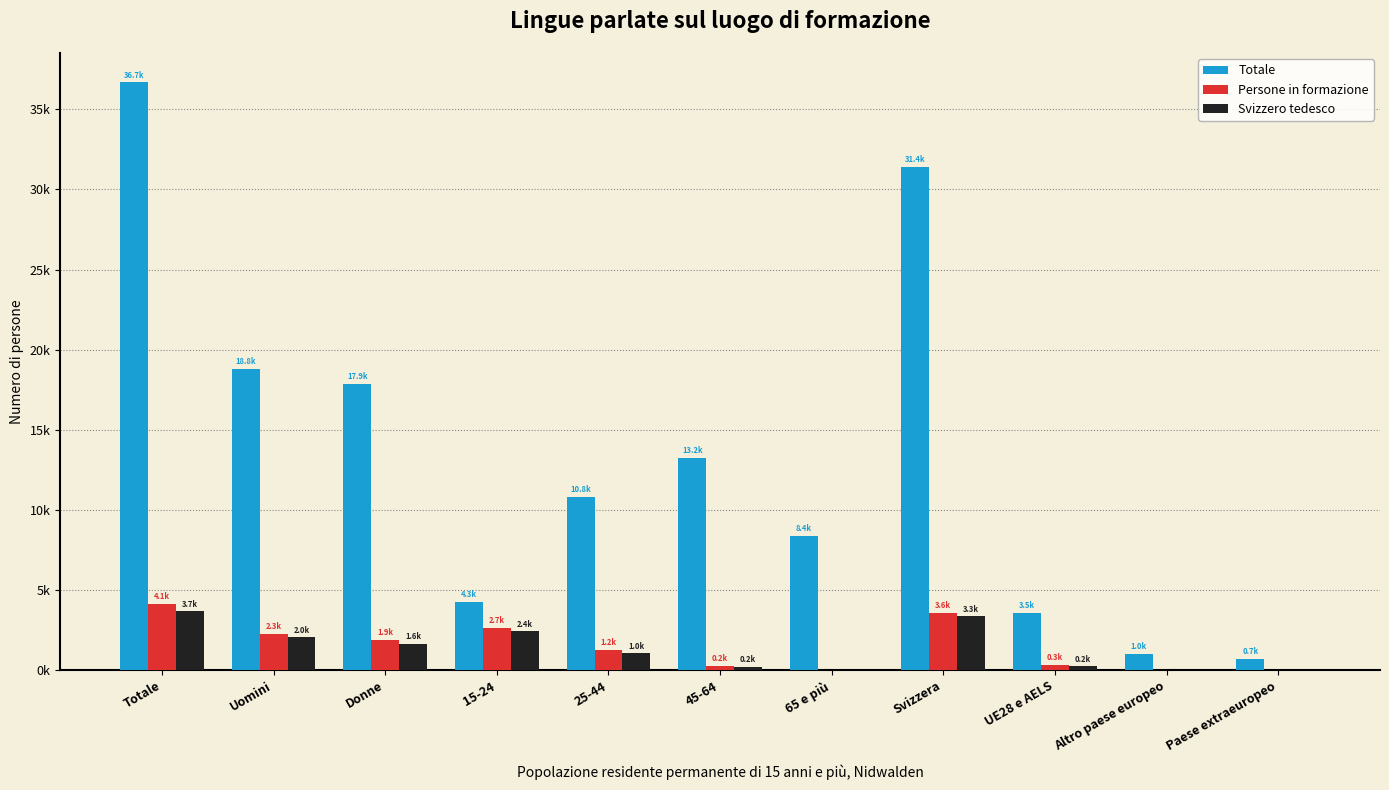

Reading left to right, list all the values displayed in this chart.

Totale: Totale=36682.0	Uomini=18824.0	Donne=17858.0	15-24=4275.0	25-44=10809.0	45-64=13237.0	65 e più=8361.0	Svizzera=31432.0	UE28 e AELS=3548.3	Altro paese europeo=996.2	Paese extraeuropeo=705.5
Persone in formazione: Totale=4141.5	Uomini=2272.1	Donne=1869.3	15-24=2658.7	25-44=1243.1	45-64=239.7	65 e più=0.0	Svizzera=3589.2	UE28 e AELS=344.3	Altro paese europeo=0.0	Paese extraeuropeo=0.0
Svizzero tedesco: Totale=3667.2	Uomini=2041.0	Donne=1626.2	15-24=2415.8	25-44=1039.6	45-64=211.8	65 e più=0.0	Svizzera=3347.1	UE28 e AELS=226.9	Altro paese europeo=0.0	Paese extraeuropeo=0.0